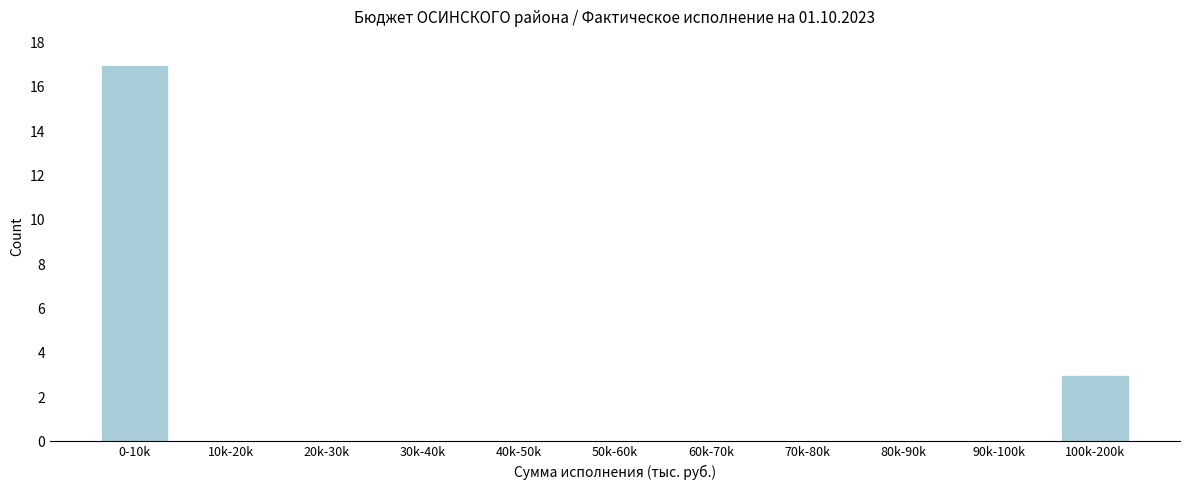

Reading left to right, what are all the values shown in this chart?

0-10k=17	10k-20k=0	20k-30k=0	30k-40k=0	40k-50k=0	50k-60k=0	60k-70k=0	70k-80k=0	80k-90k=0	90k-100k=0	100k-200k=3